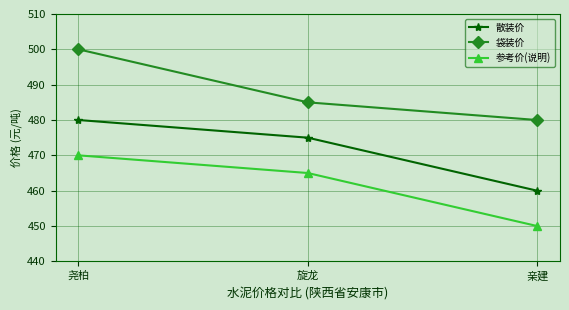

What position from the right is 旋龙?

2